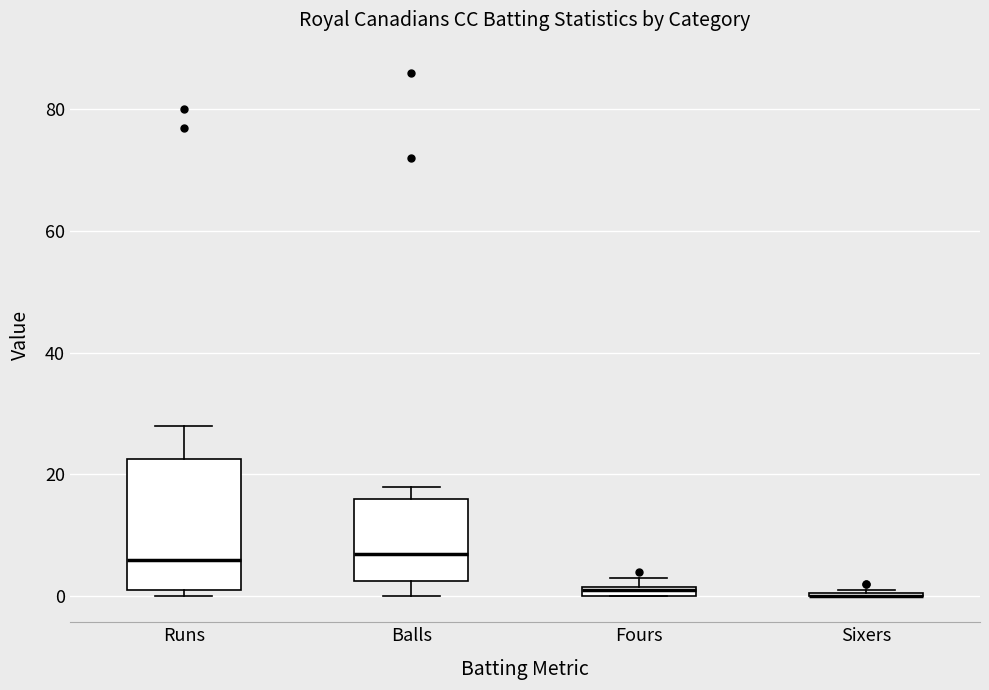

Which box is the tallest, from its lower edge to its upper edge?

Runs